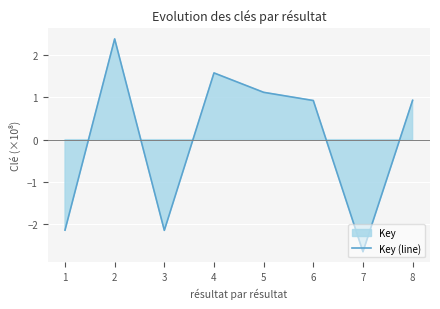

What value does the data have at 5?

1.1